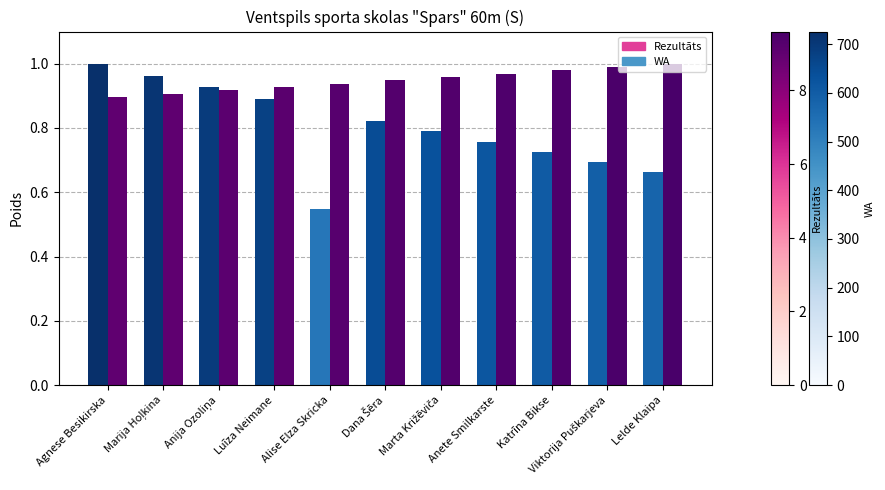

Which series has the largest total across all categories?

Rezultāts